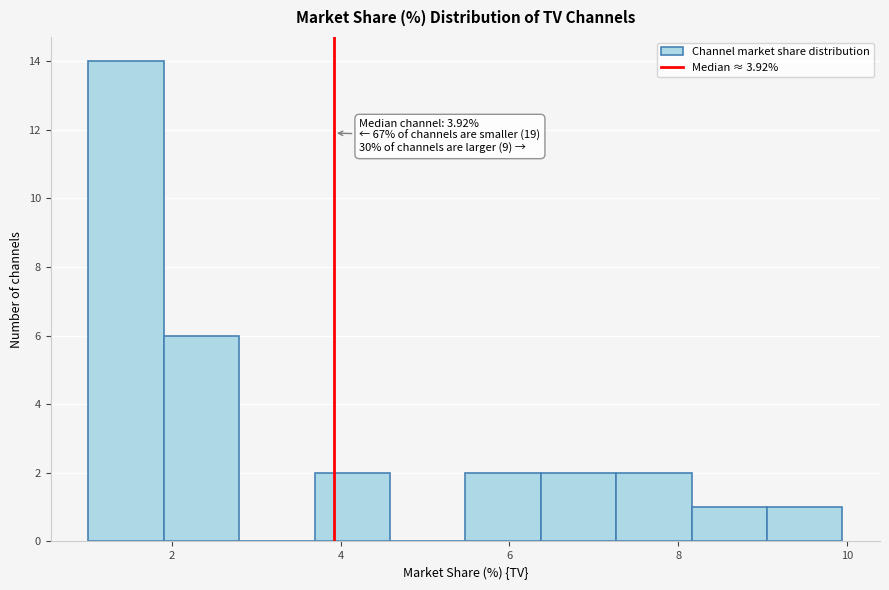

Which range on the x-axis has the tallest bar?

1.0 to 2.0